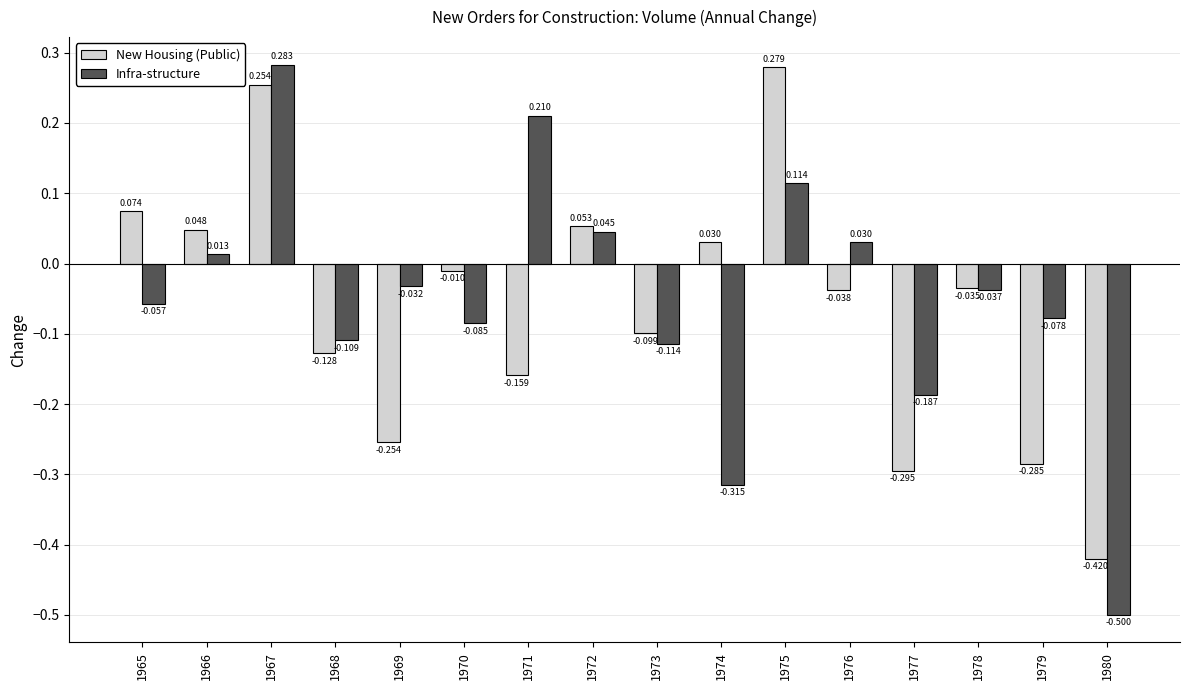

At which category is the sum across all series the highest?

1967